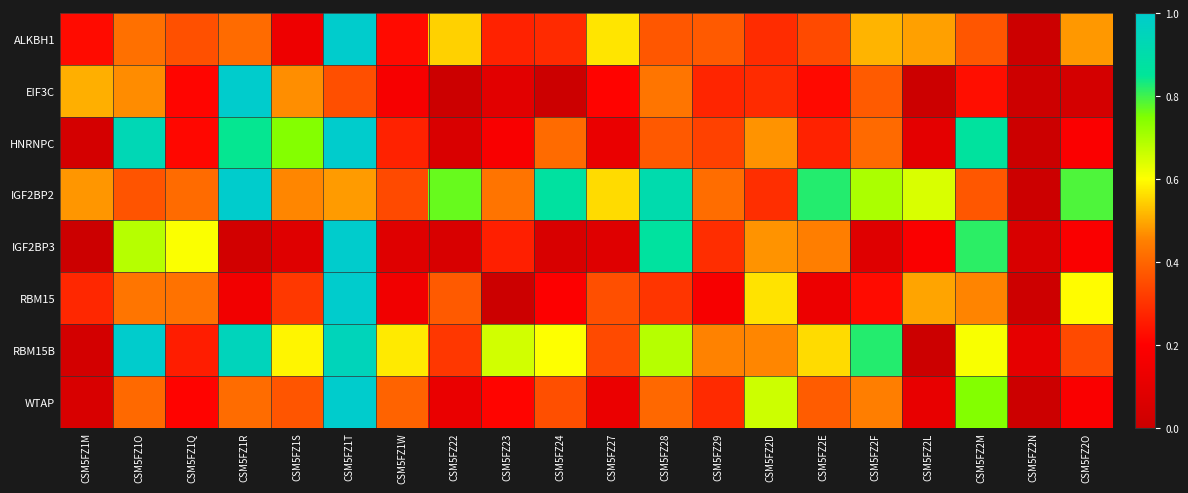

Which label corresponds to the largest value in the chart?

CSM5FZ1T